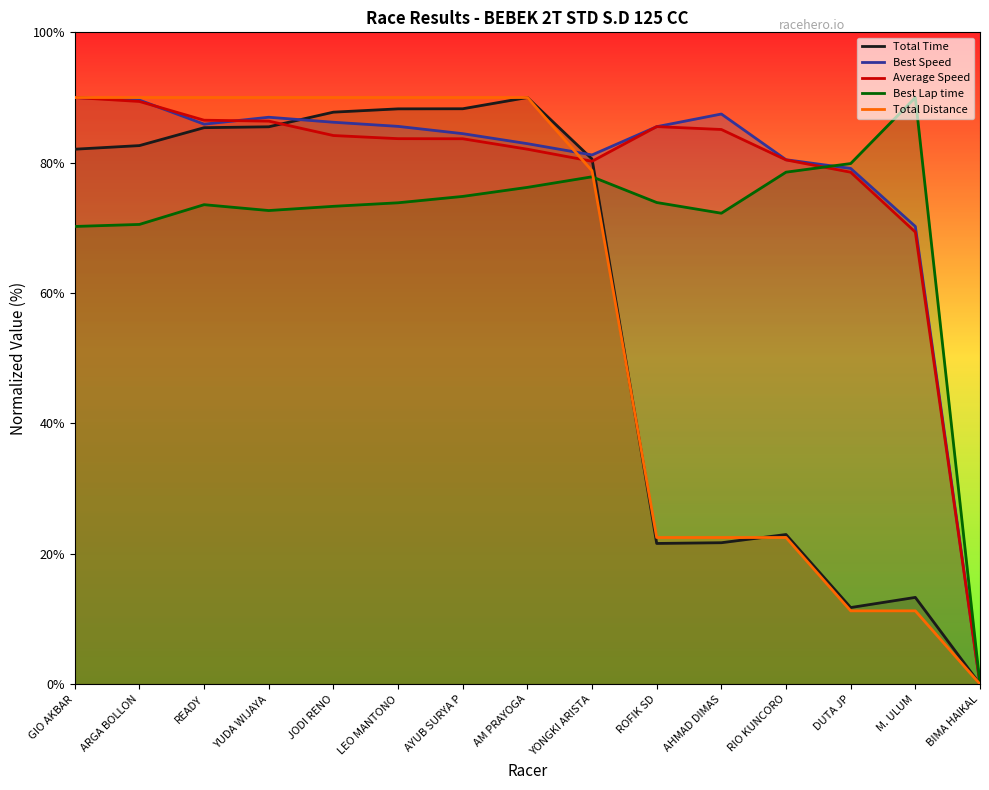

What is the maximum value for Total Time?

90.0